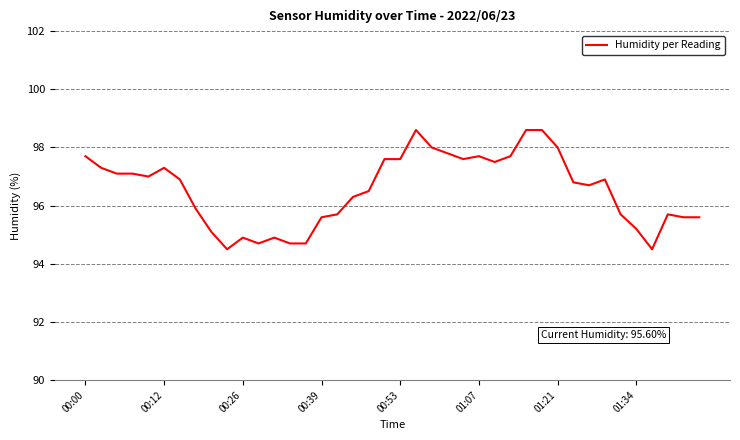

Count the number of values greater than 96.

24